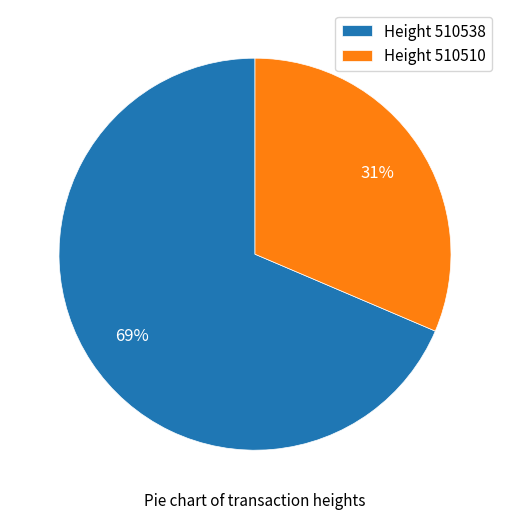

The Height 510510 slice represents 31% of the pie. True or false?

True